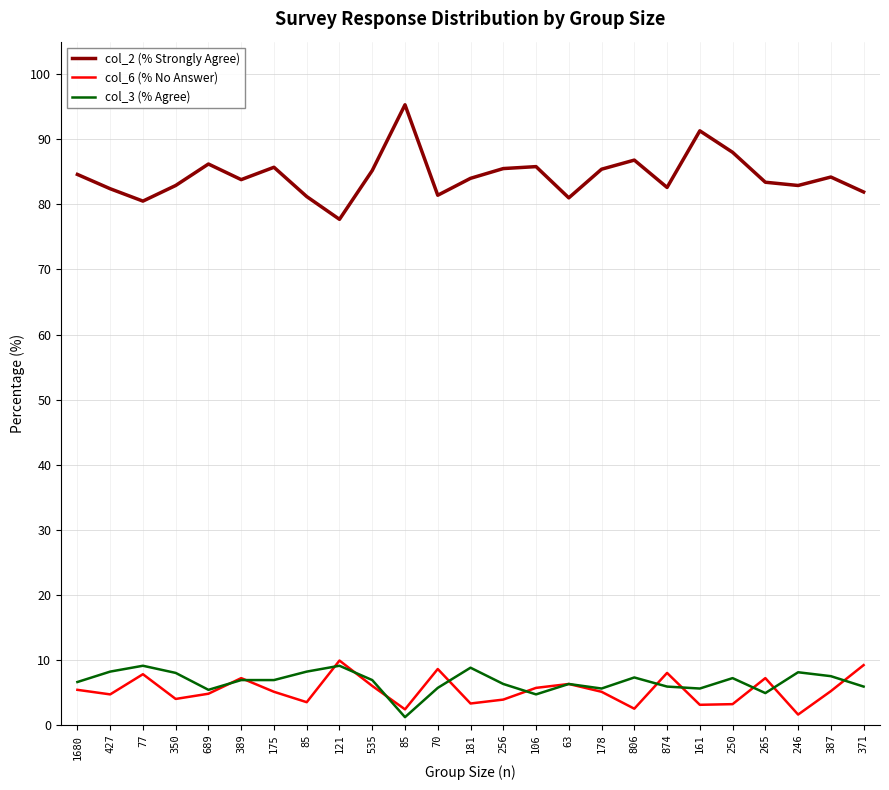

What is the minimum value for col_6 (% No Answer)?

1.6